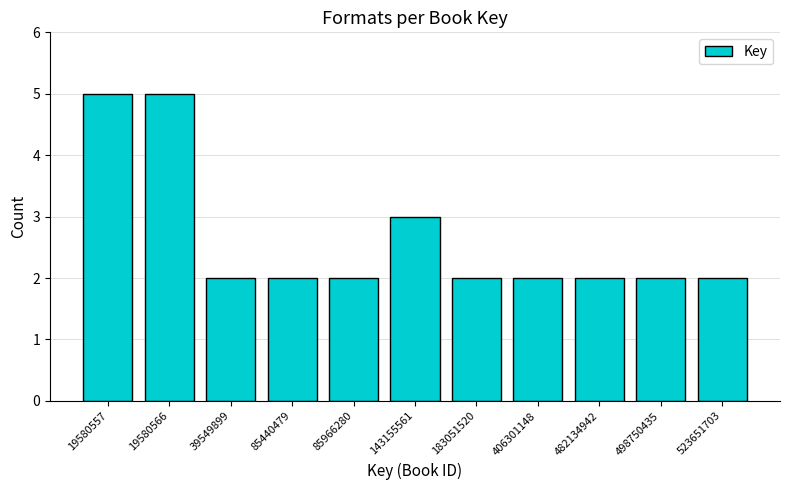

Reading left to right, what are all the values shown in this chart?

5	5	2	2	2	3	2	2	2	2	2